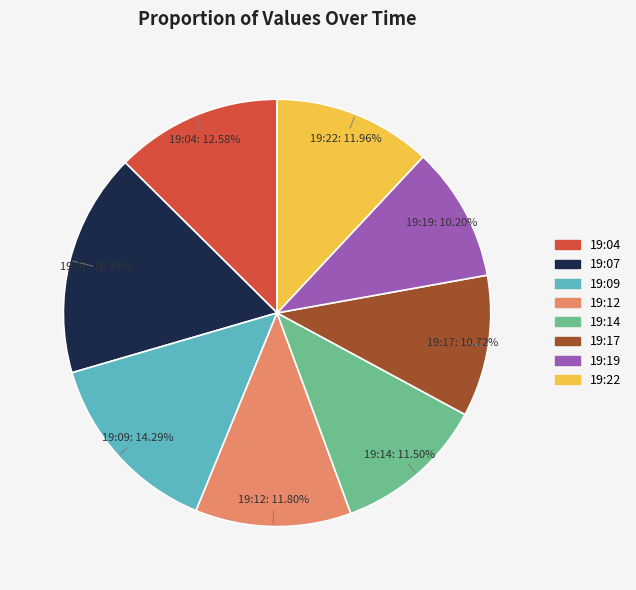

To the nearest percent, what percentage of the pie is 19:04?

13%